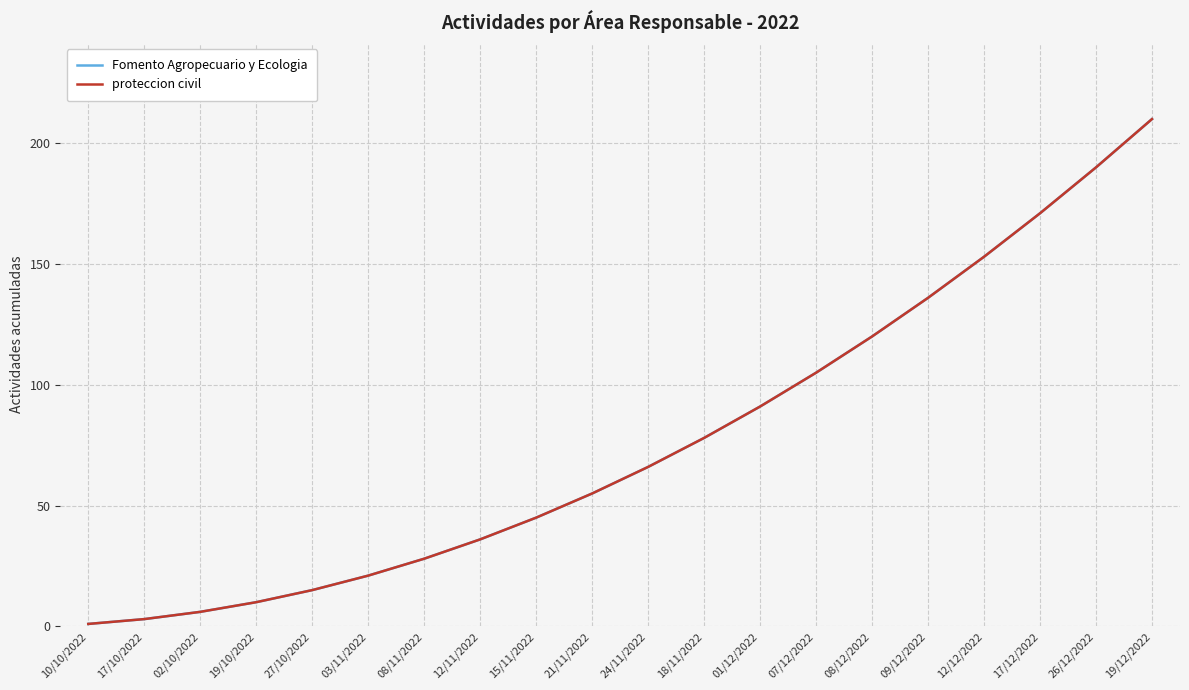

Does the chart have visible grid lines?

Yes